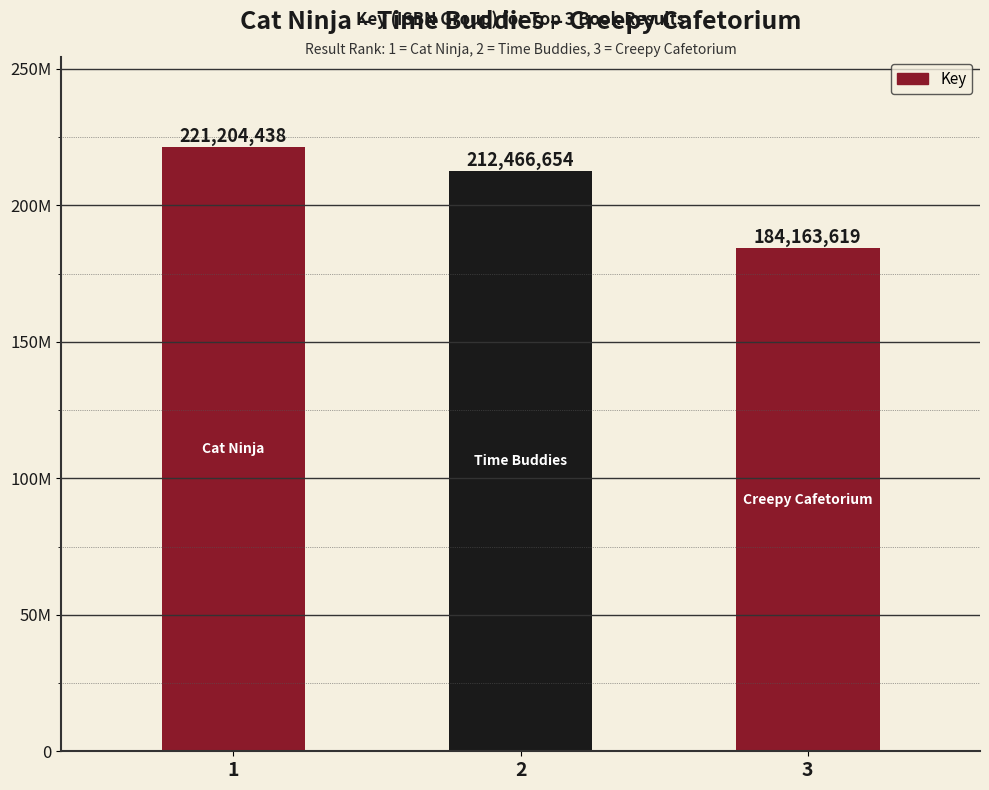

What is the change in value from 2 to 3?

-28303035